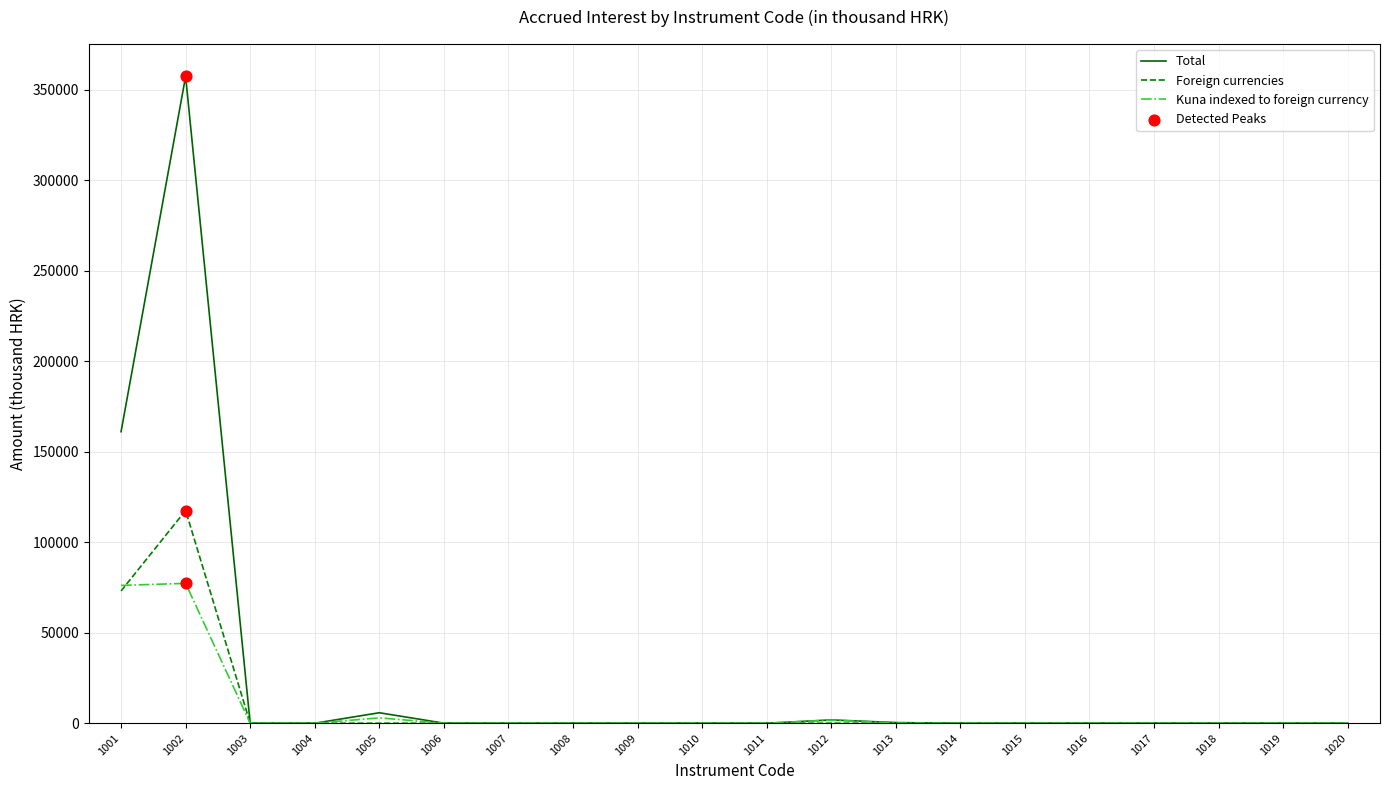

Which series has the largest total across all categories?

Total